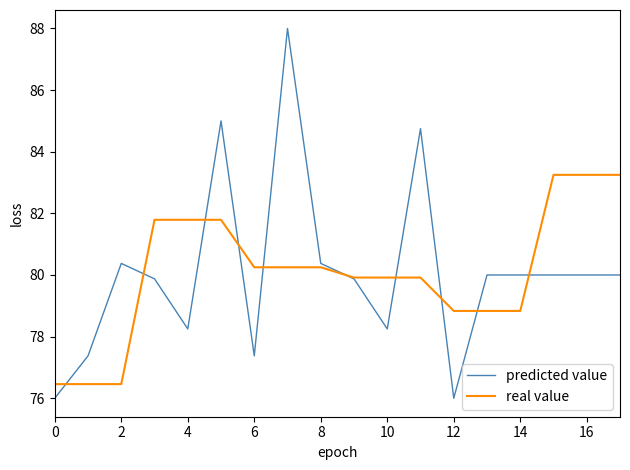

Which series has the largest range (max minus min)?

predicted value